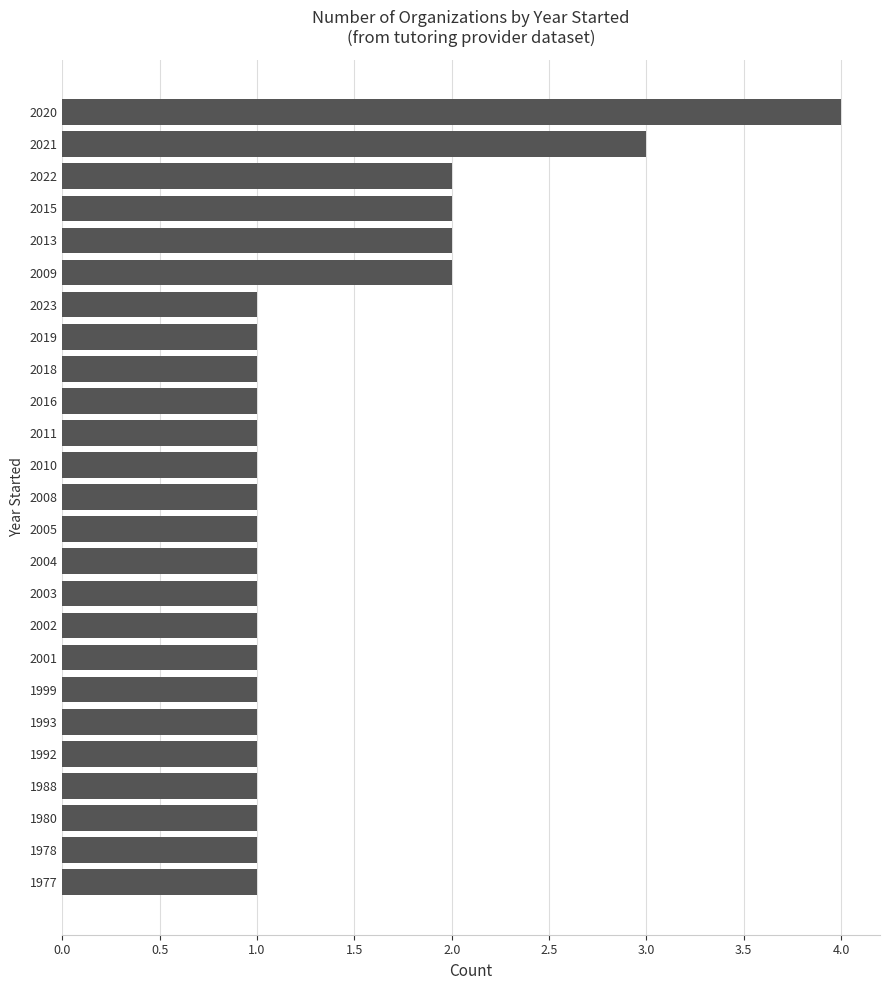

What is the difference between the second highest and minimum values?

2